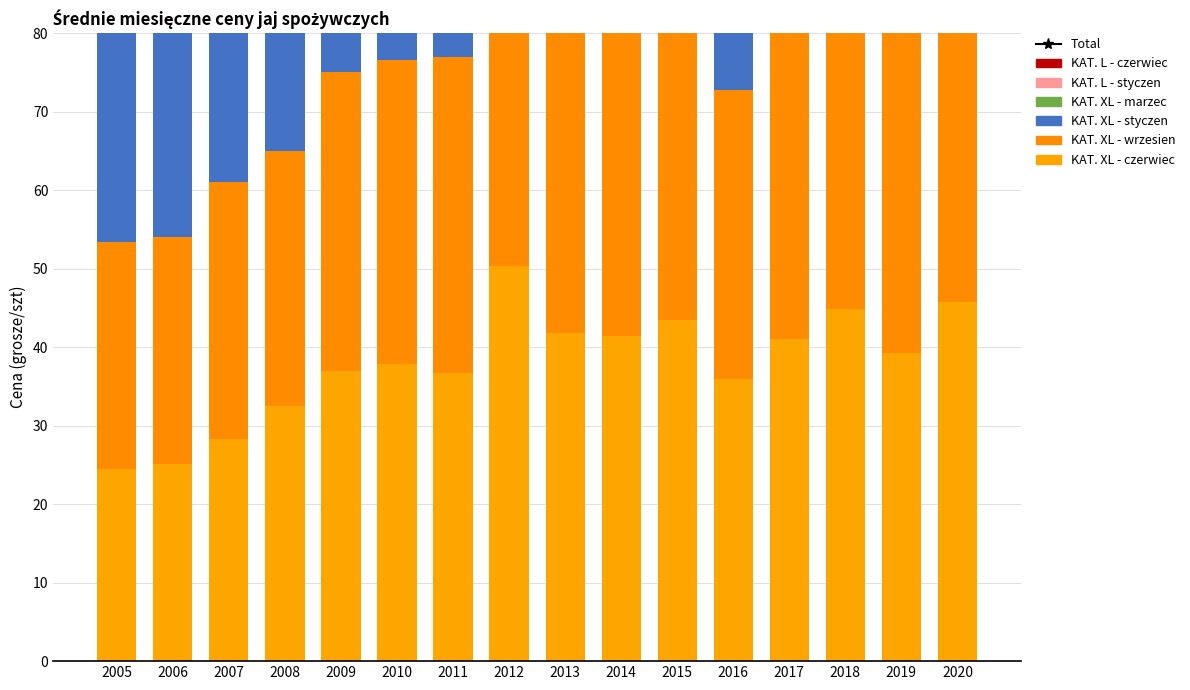

Between 2015 and 2013, which is larger?

2015